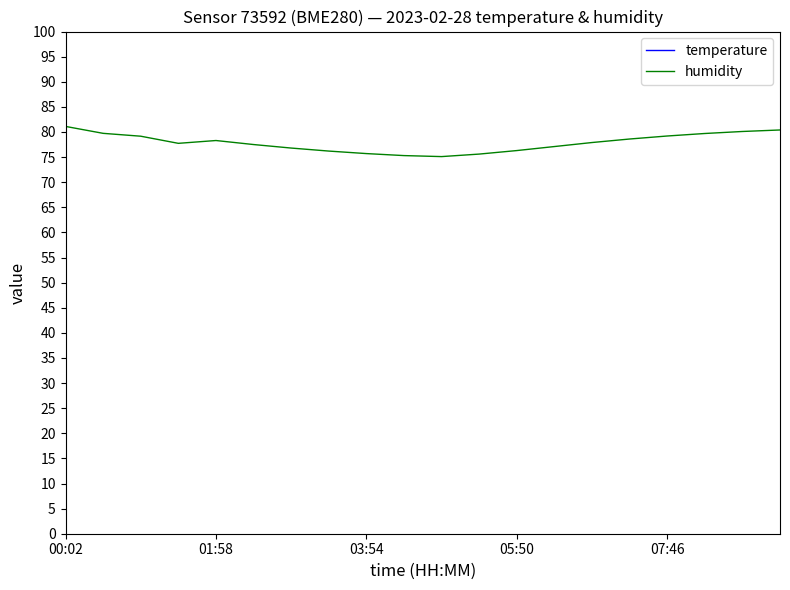

Reading left to right, what are all the values shown in this chart?

temperature: -1.3	-1.6	-2.7	-3.9	-4.1	-4.5	-4.8	-5.1	-5.4	-5.7	-5.9	-5.6	-5.2	-4.8	-4.3	-3.7	-3.0	-2.2	-1.5	-0.9
humidity: 81.1	79.7	79.2	77.7	78.3	77.5	76.8	76.2	75.7	75.3	75.1	75.6	76.3	77.1	77.9	78.6	79.2	79.7	80.1	80.4